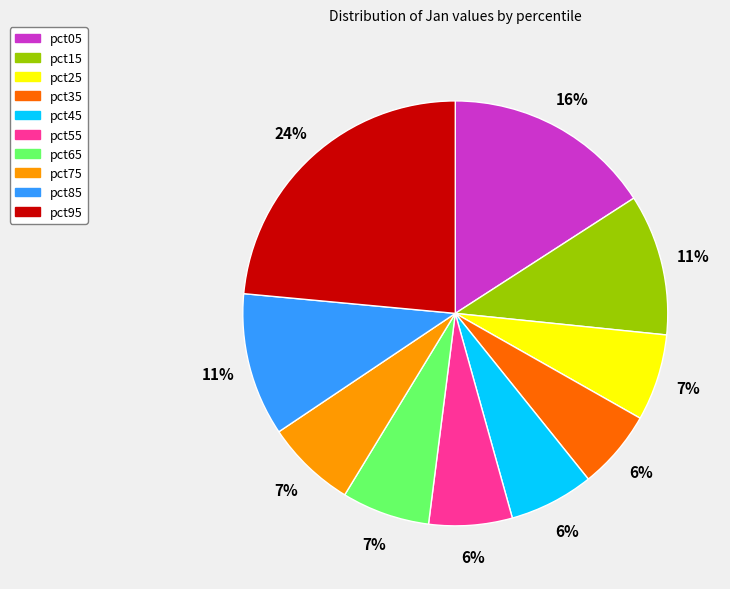

Is there a majority slice in this chart?

No